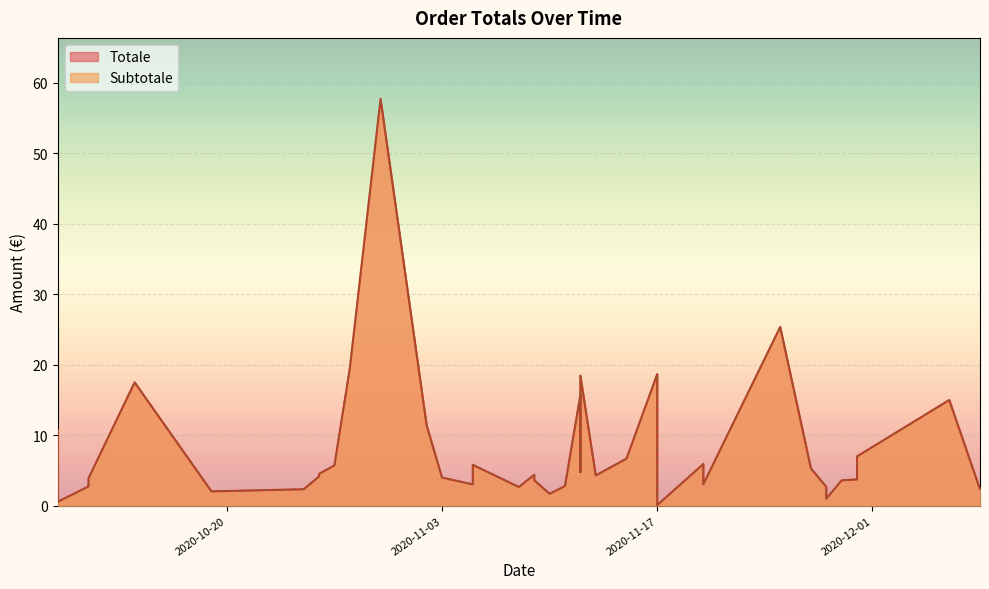

True or false: Subtotale and Totale cross at least once.

False